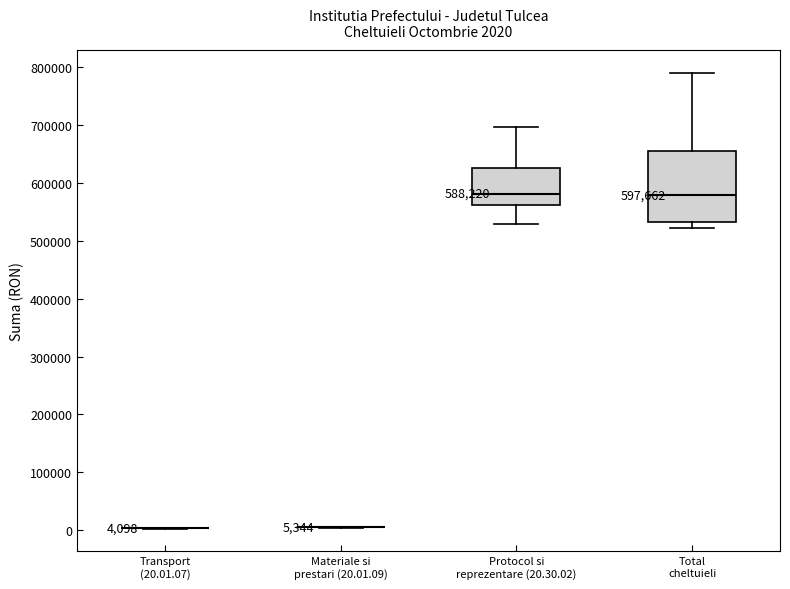

Comparing the boxes themselves (not the whiskers), which one is the tallest?

Total cheltuieli